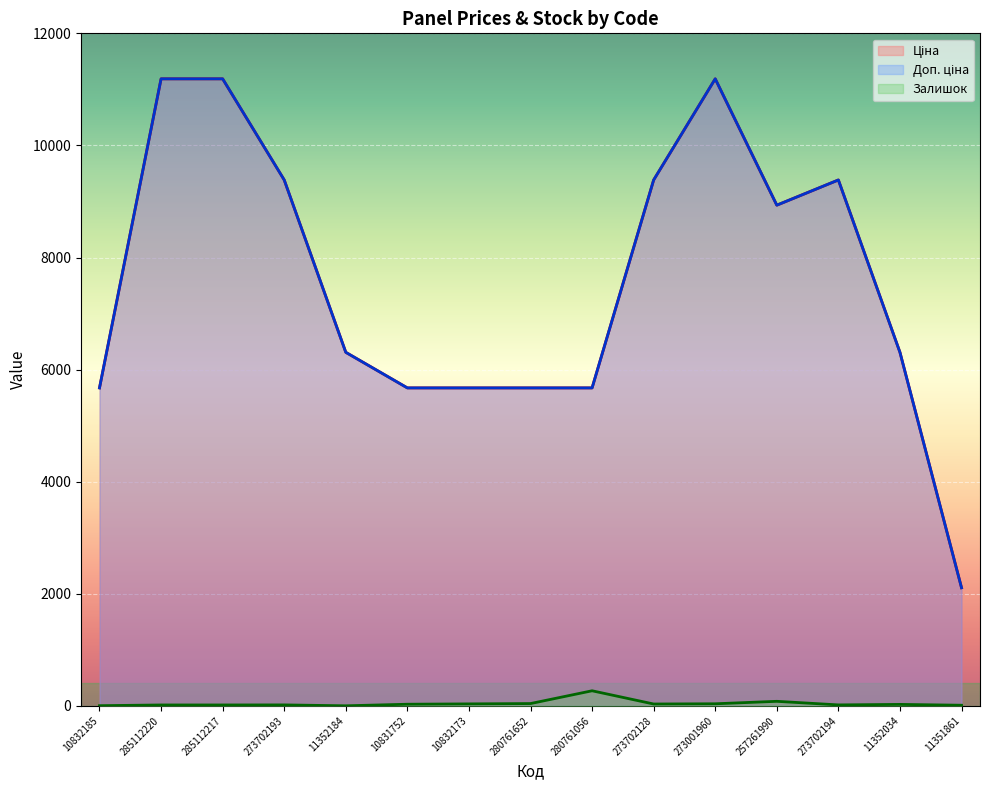

Reading right to left, transcribe all the data shown in this chart.

Ціна: 2108.4	6308.8	9384.0	8934.1	11188.2	9384.0	5673.8	5673.8	5673.8	5673.8	6308.8	9384.0	11188.2	11188.2	5673.8
Доп. ціна: 2108.0	6308.8	9384.0	8934.1	11188.2	9384.0	5673.8	5673.8	5673.8	5673.8	6308.8	9384.0	11188.2	11188.2	5673.8
Залишок: 12.0	27.0	18.0	82.0	38.0	34.0	270.0	42.0	36.0	30.0	2.0	18.0	17.0	17.0	4.0